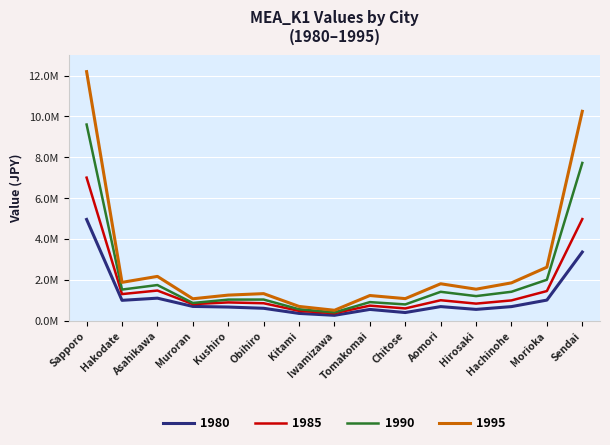

Does the chart have visible grid lines?

Yes